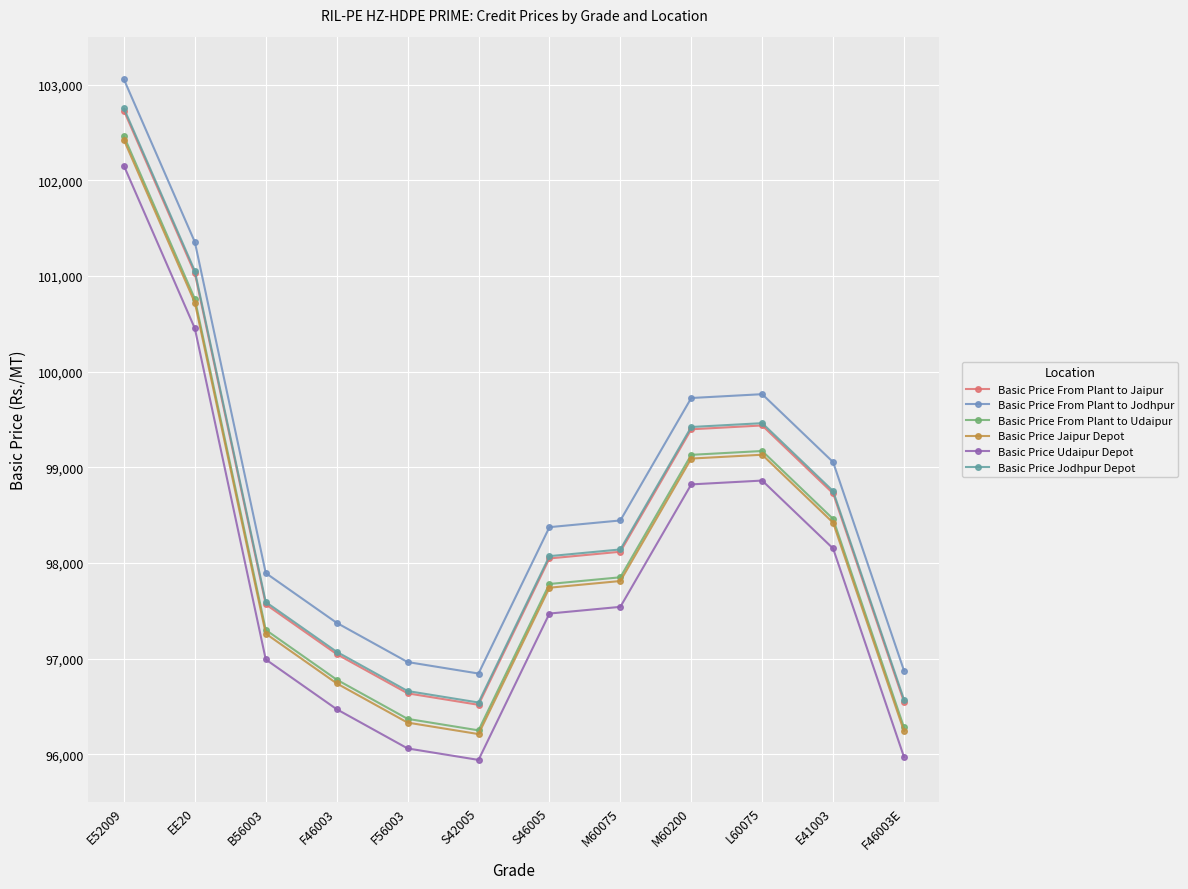

At M60200, list the series in order from smallest to largest.

Basic Price Udaipur Depot, Basic Price Jaipur Depot, Basic Price From Plant to Udaipur, Basic Price From Plant to Jaipur, Basic Price Jodhpur Depot, Basic Price From Plant to Jodhpur